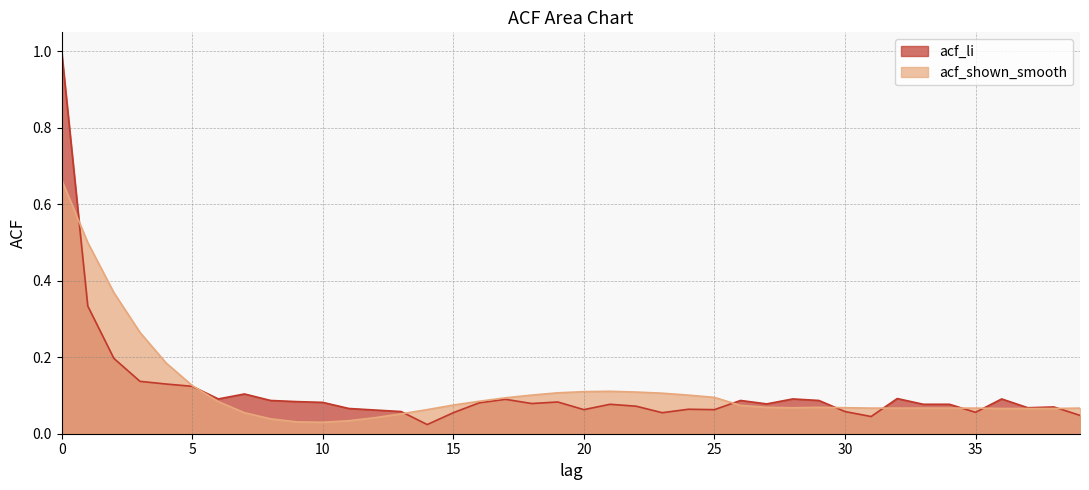

In acf_shown_smooth, how many points are lower than both neighbors (excluding endpoints)?

2